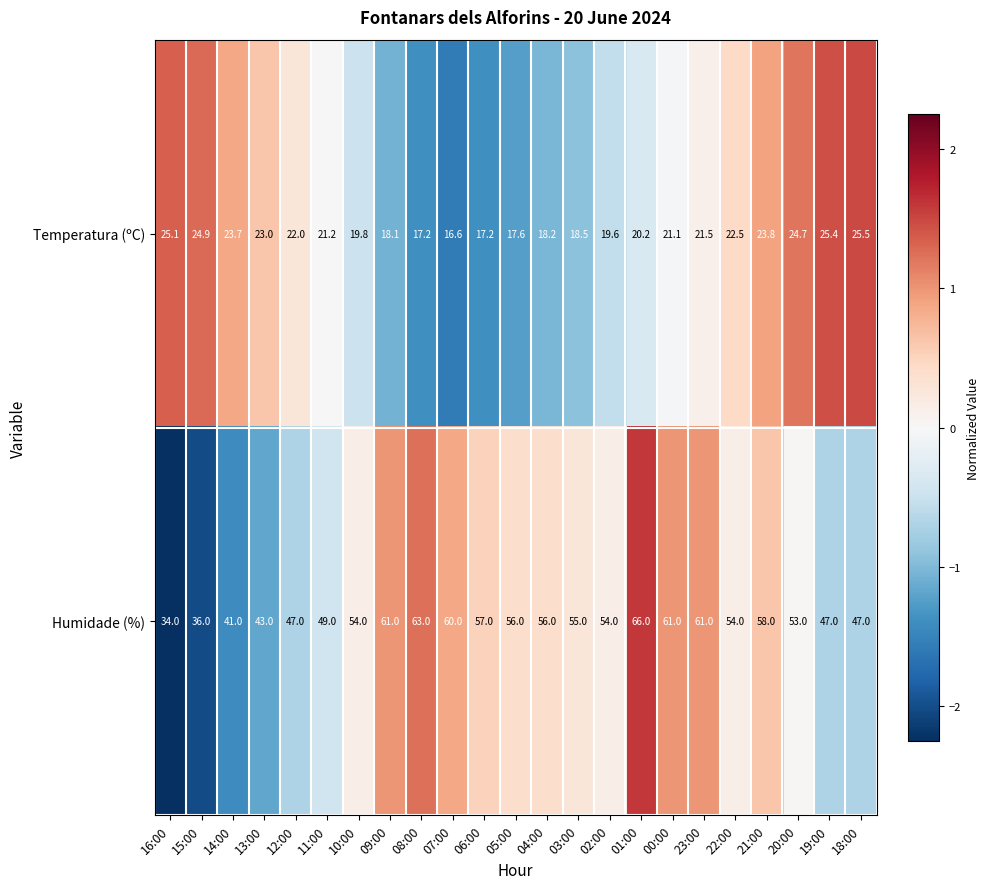

Count the number of data series in this chart.

2